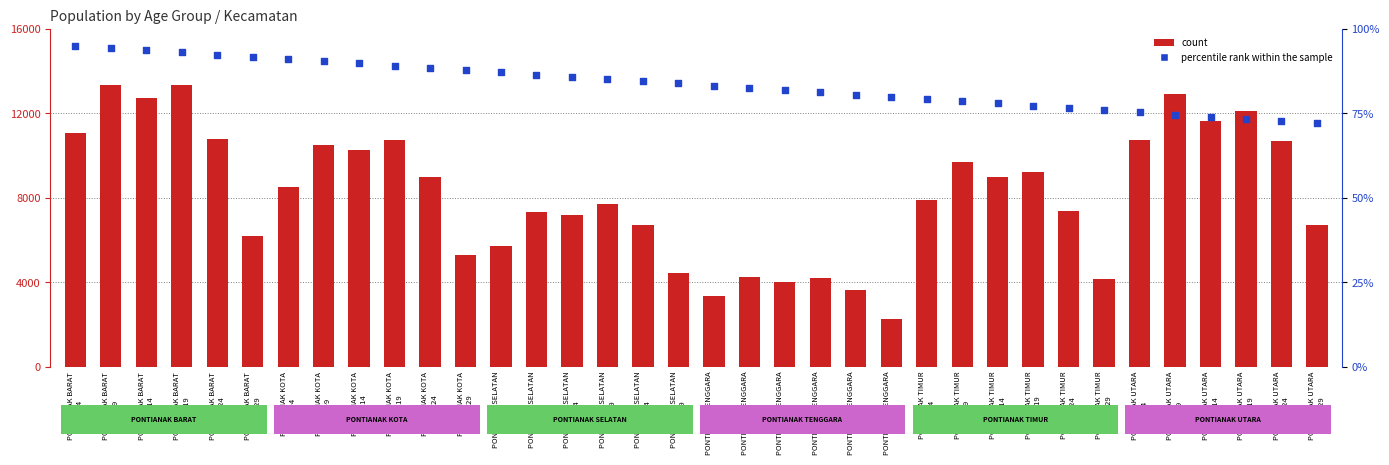

At how many categories does at least one series exceed 2322?

35